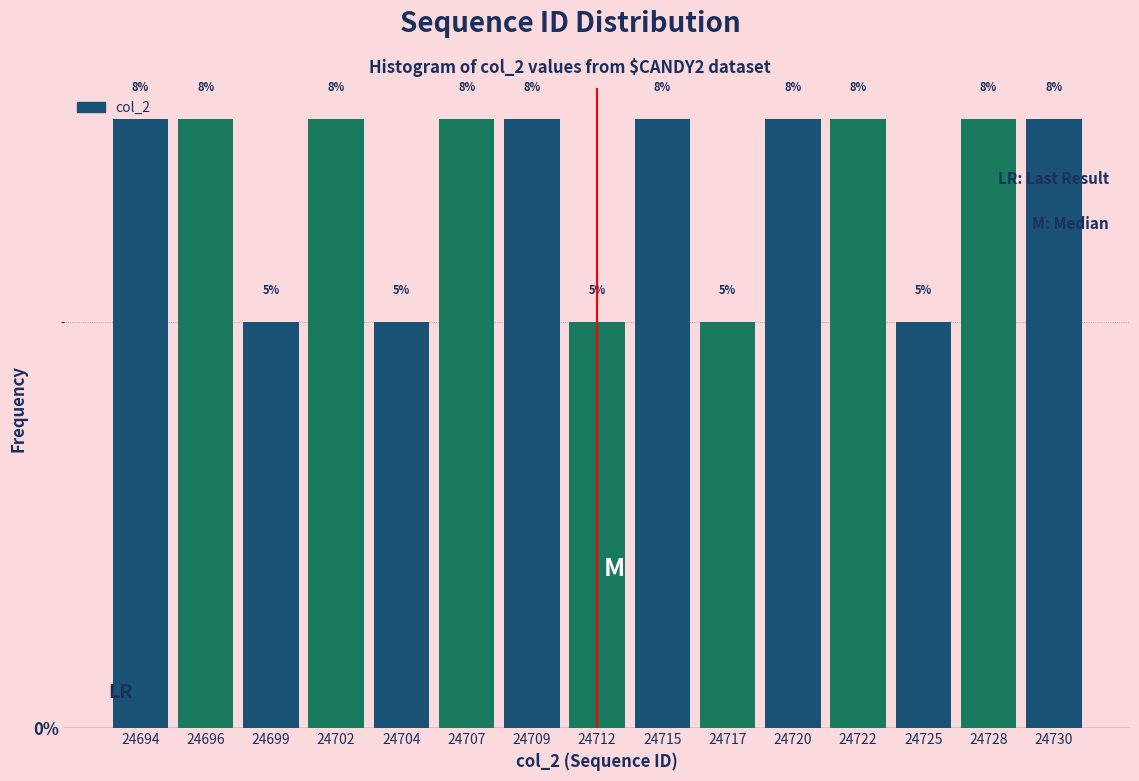

Does the chart contain any negative values?

No